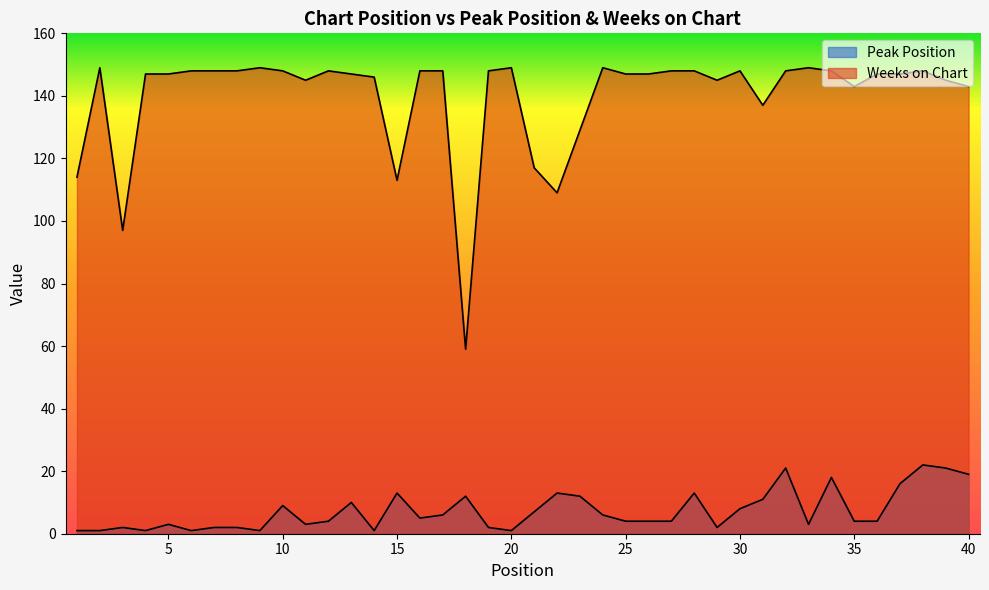

What are all the series names shown in the legend?

Peak Position, Weeks on Chart